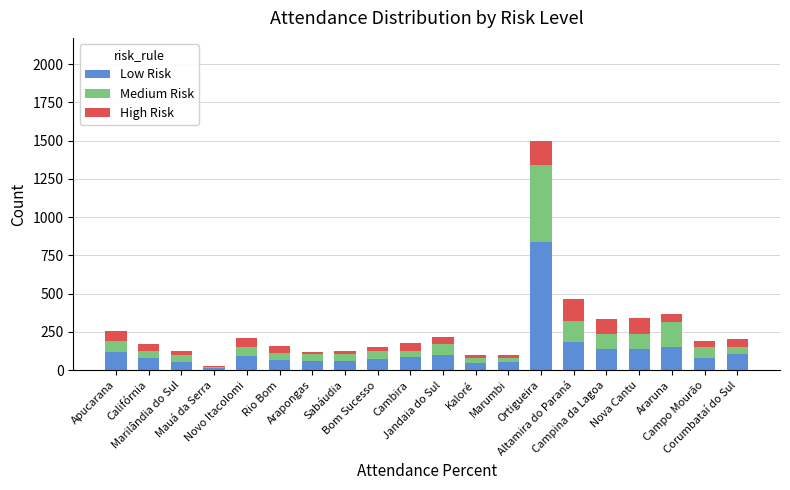

At which label is High Risk closest to 82?

Apucarana